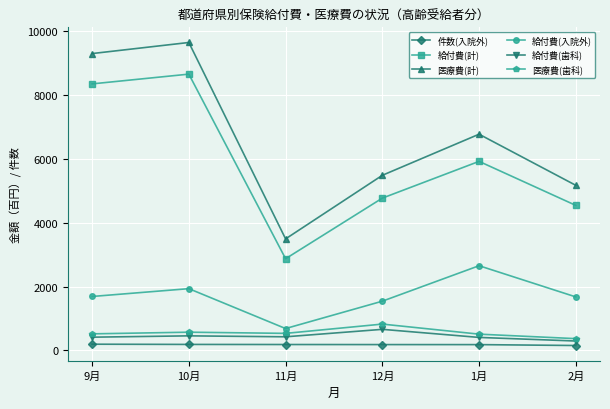

What position from the left is 1月?

5